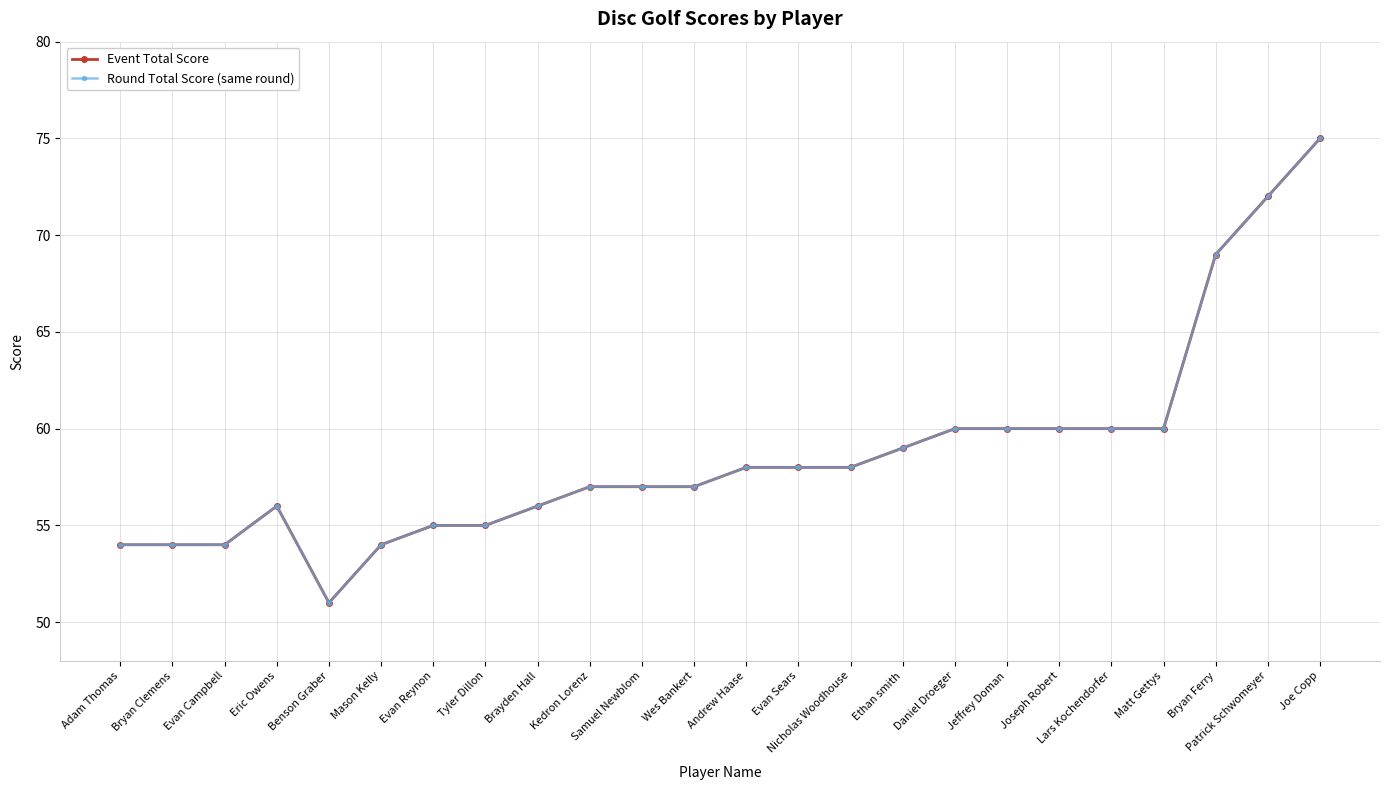

What is the label of the 12th point from the right?

Andrew Haase